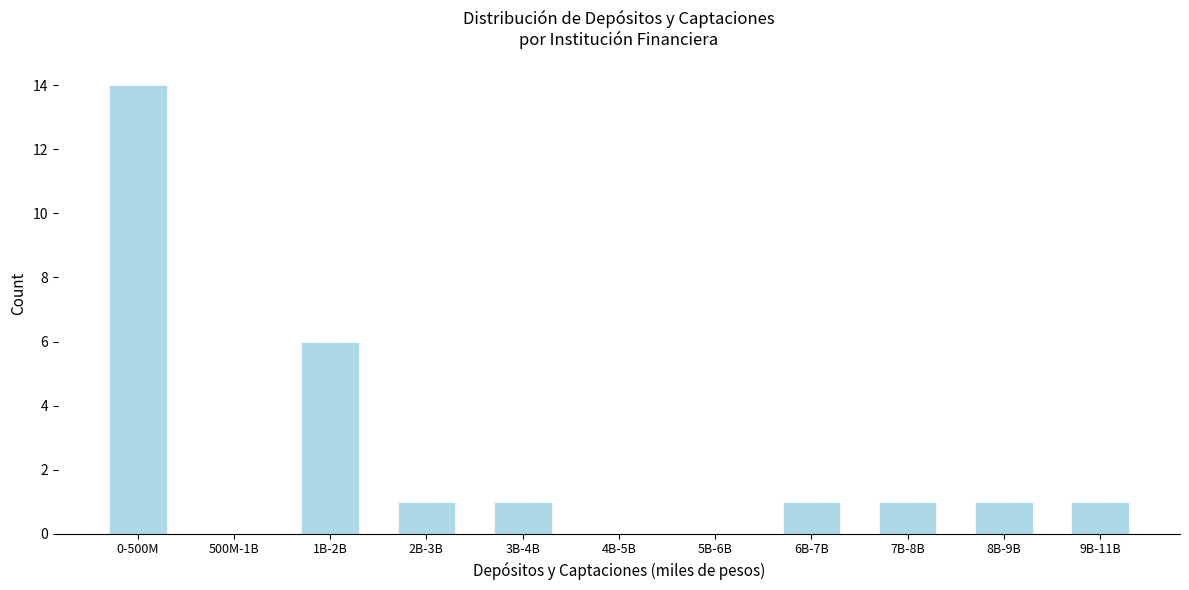

Reading left to right, what are all the values shown in this chart?

0-500M=14	500M-1B=0	1B-2B=6	2B-3B=1	3B-4B=1	4B-5B=0	5B-6B=0	6B-7B=1	7B-8B=1	8B-9B=1	9B-11B=1